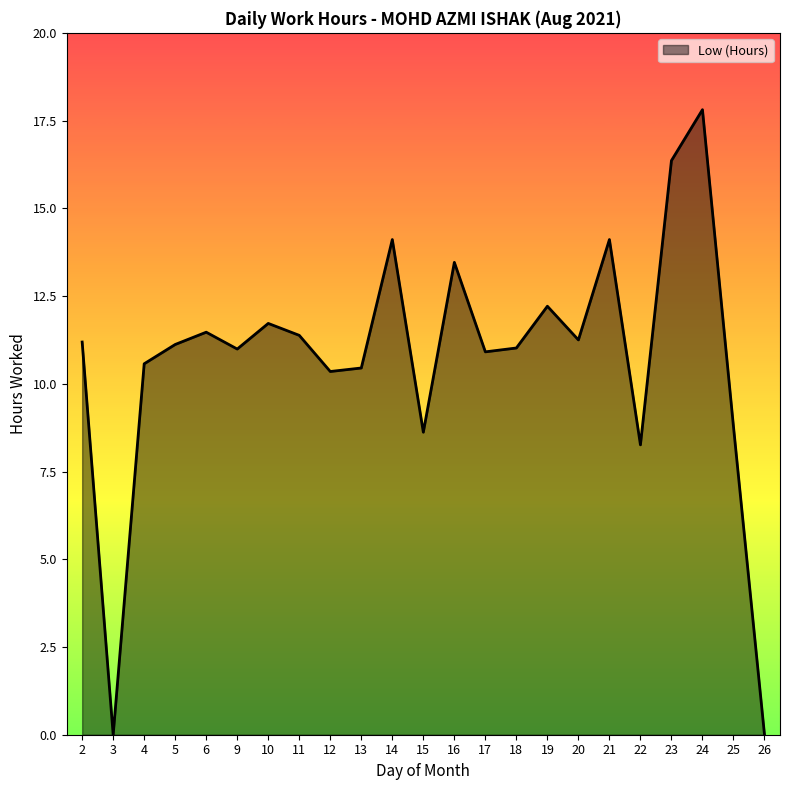

Is it true that the value at 16 is 3.2?

False